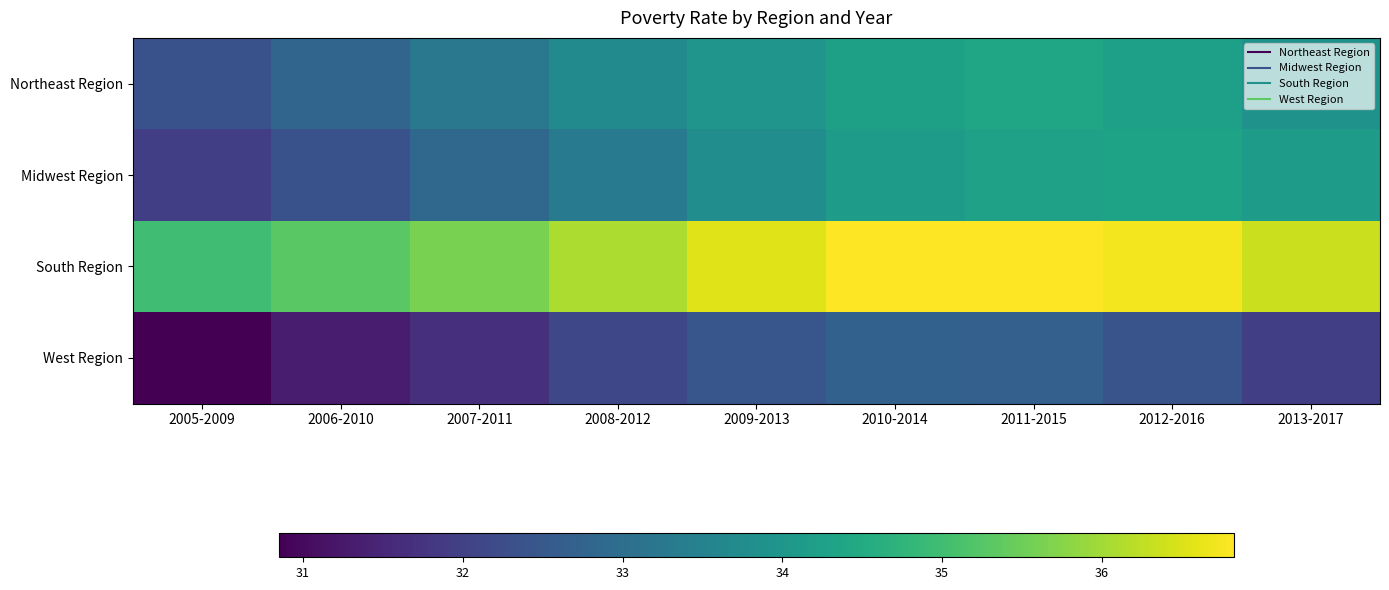

Rank the series at 2011-2015 from highest to lowest value.

South Region, Northeast Region, Midwest Region, West Region